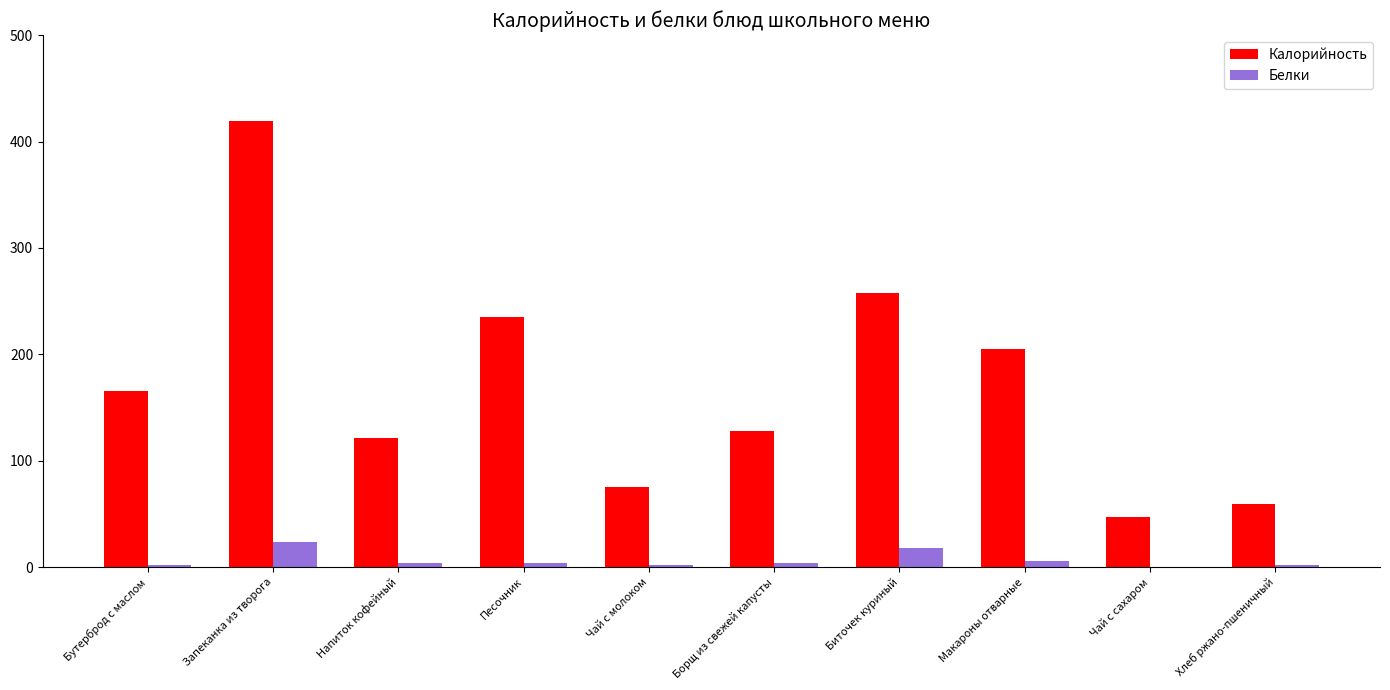

Which series changed the most between Запеканка из творога and Чай с молоком?

Калорийность